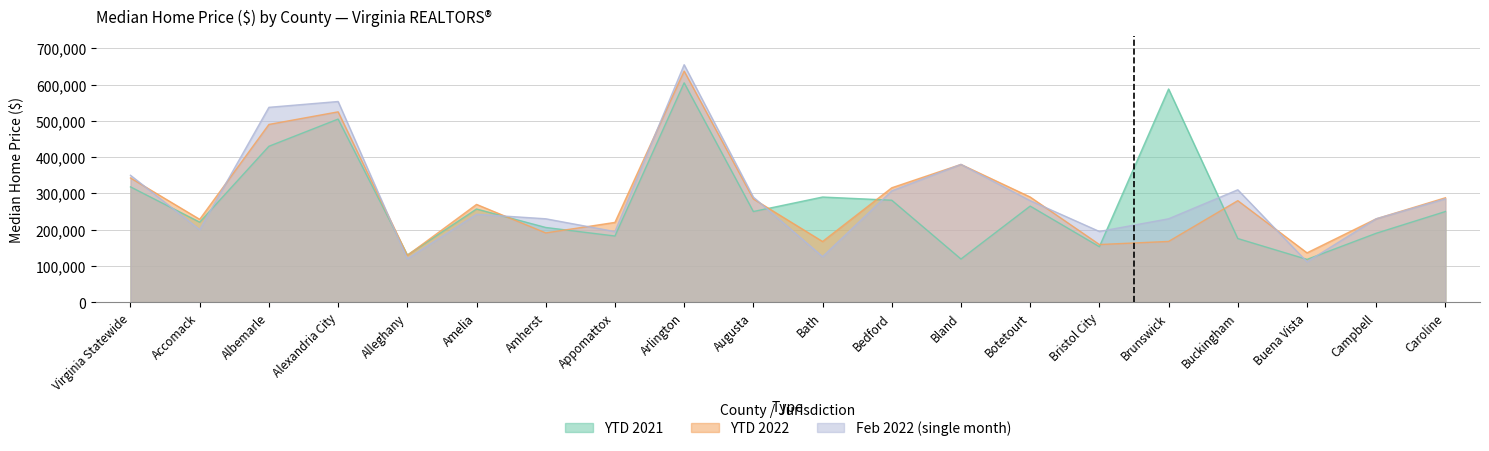

Count the number of data series in this chart.

3